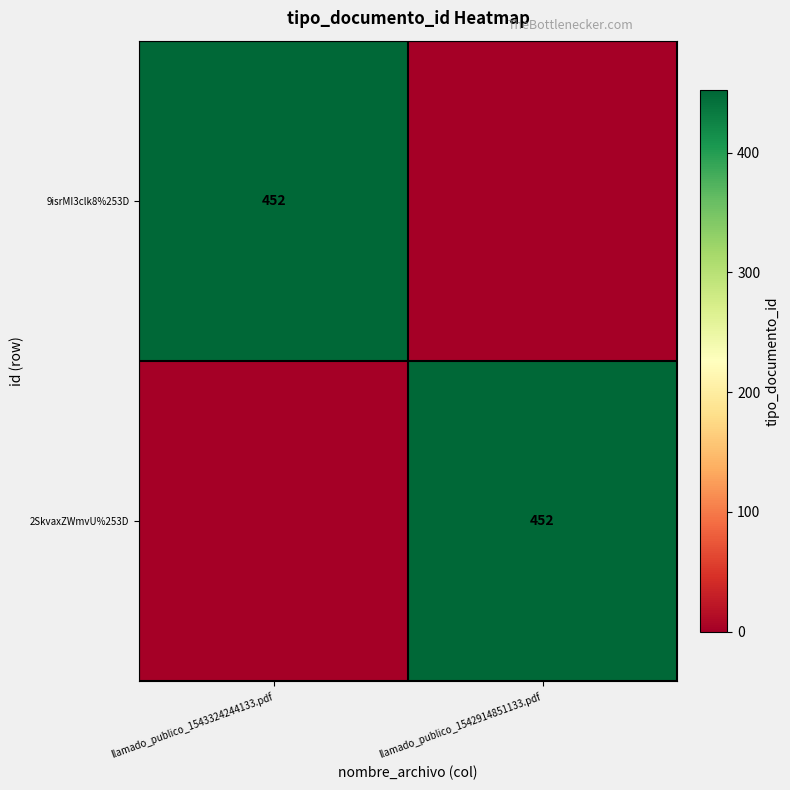

Is it true that 9isrMI3clk8%253D equals 268 at llamado_publico_1543324244133.pdf?

False